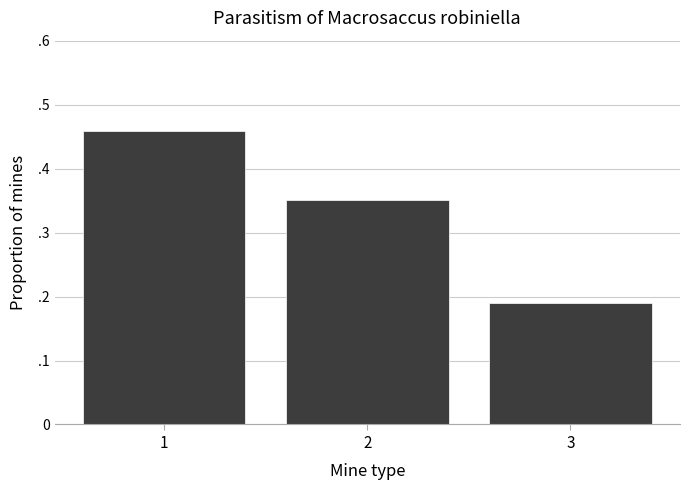

Does the chart contain any negative values?

No